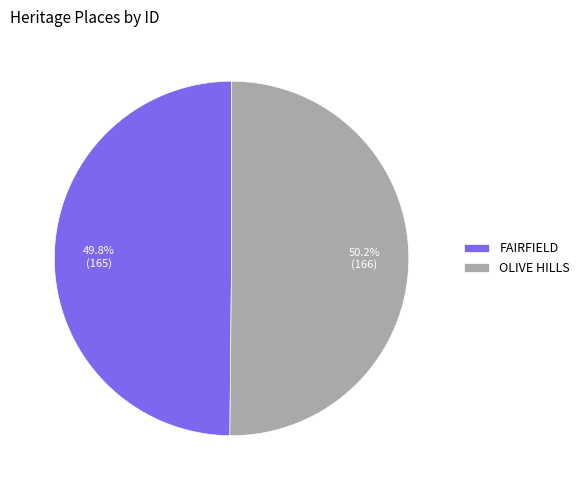

True or false: OLIVE HILLS accounts for 56% of the total.

False